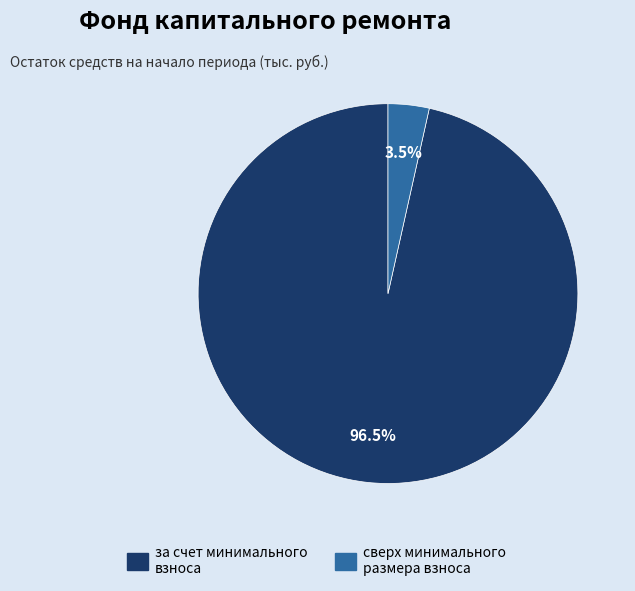

What is the total percentage of за счет минимального взноса and сверх минимального размера взноса?

100.0%